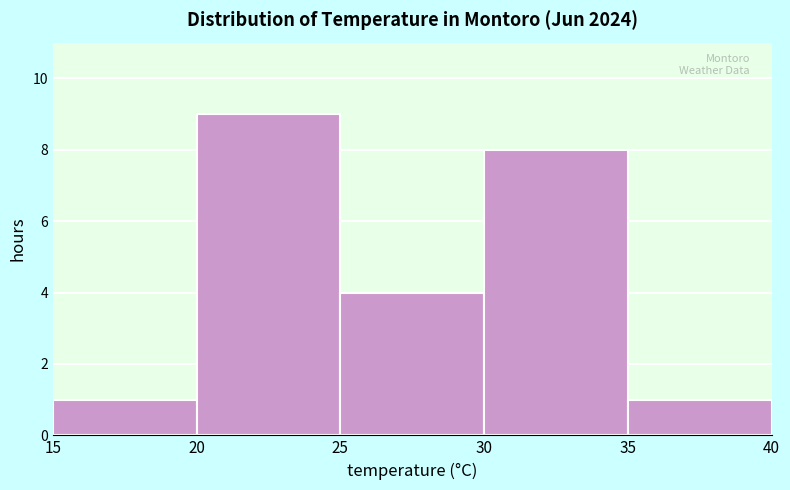

Reading left to right, transcribe this chart: for each bar, give the range it covers on the x-axis and its height. The values are not printed on the chart, so give them approximately, as read against the axis.

15 to 20: 1
20 to 25: 9
25 to 30: 4
30 to 35: 8
35 to 40: 1